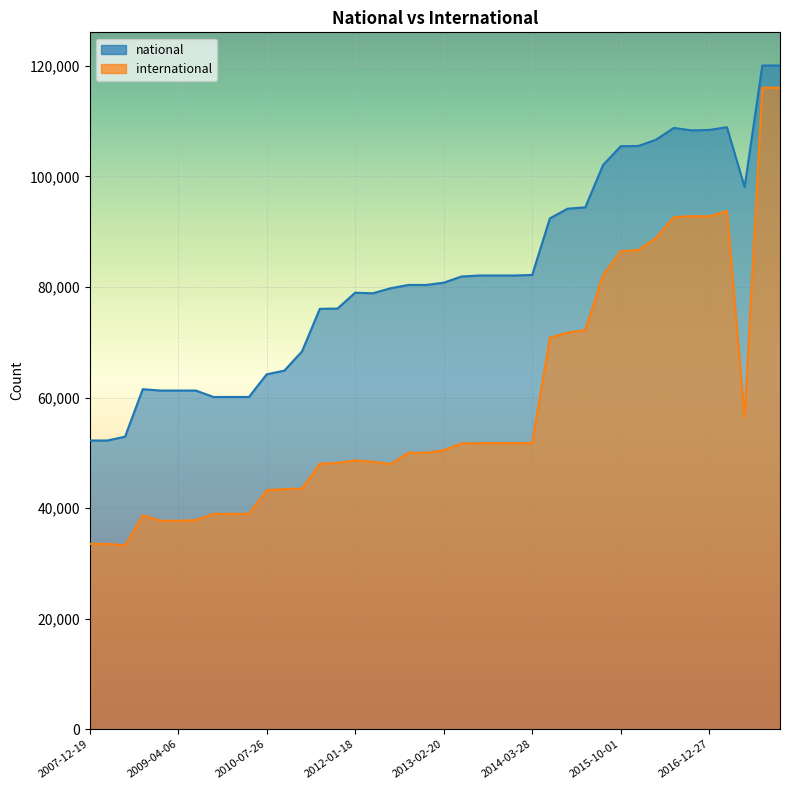

At how many categories does at least one series exceed 116775?

2